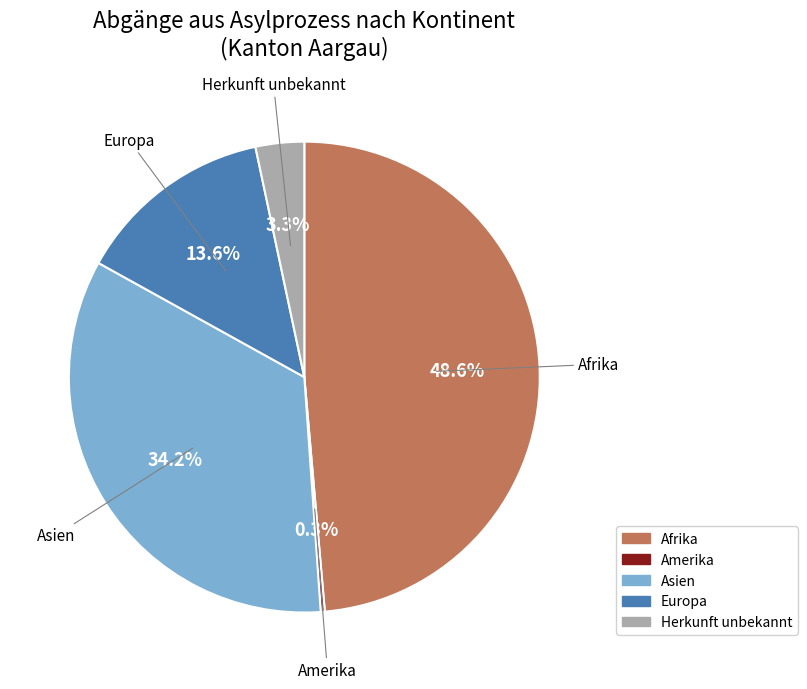

Does any single category account for the majority?

No